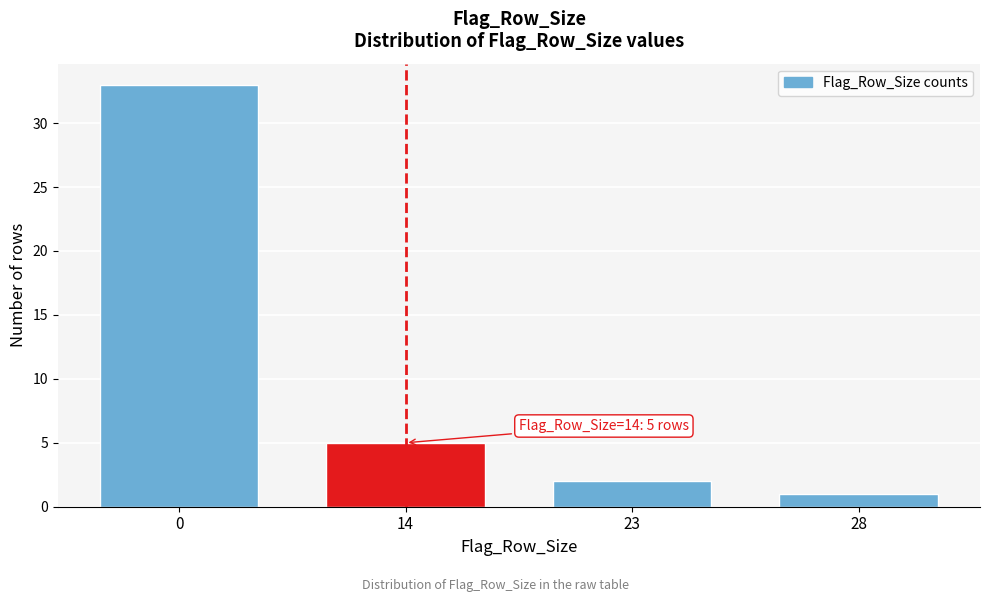

Reading right to left, transcribe all the data shown in this chart.

1	2	5	33